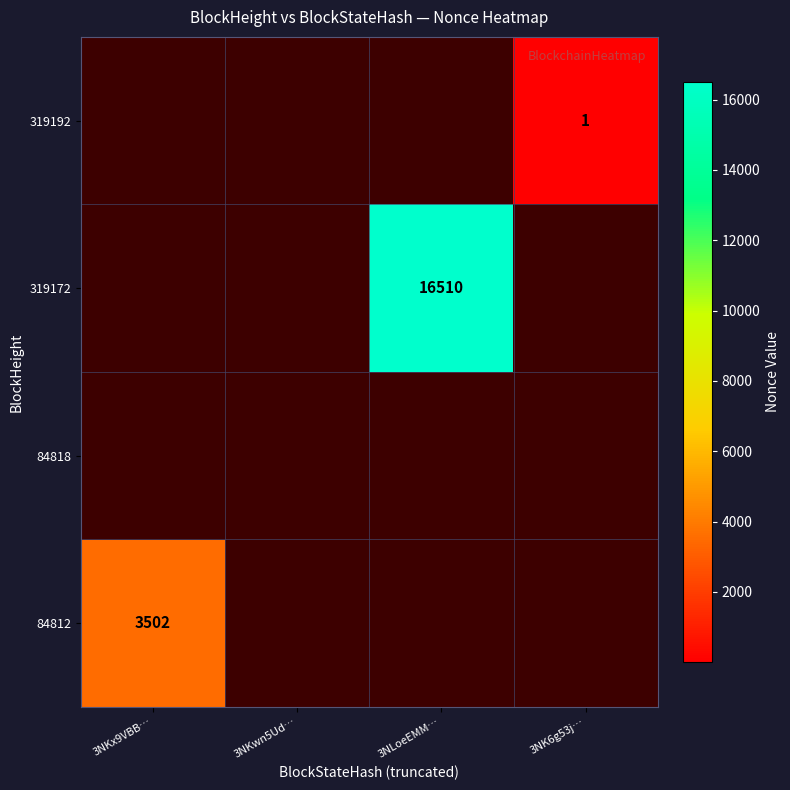

Is the value of 84812 at 3NKwn5Ud… greater than the value of 319172 at 3NKwn5Ud…?

No